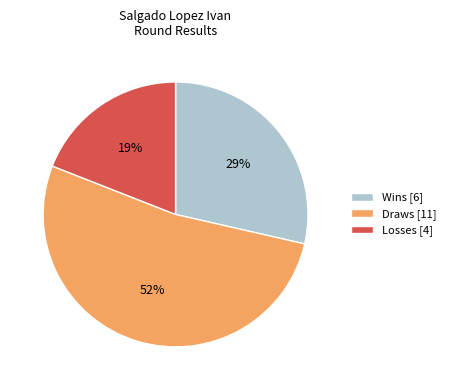

Combined, do Losses [4] and Draws [11] account for over 50%?

Yes